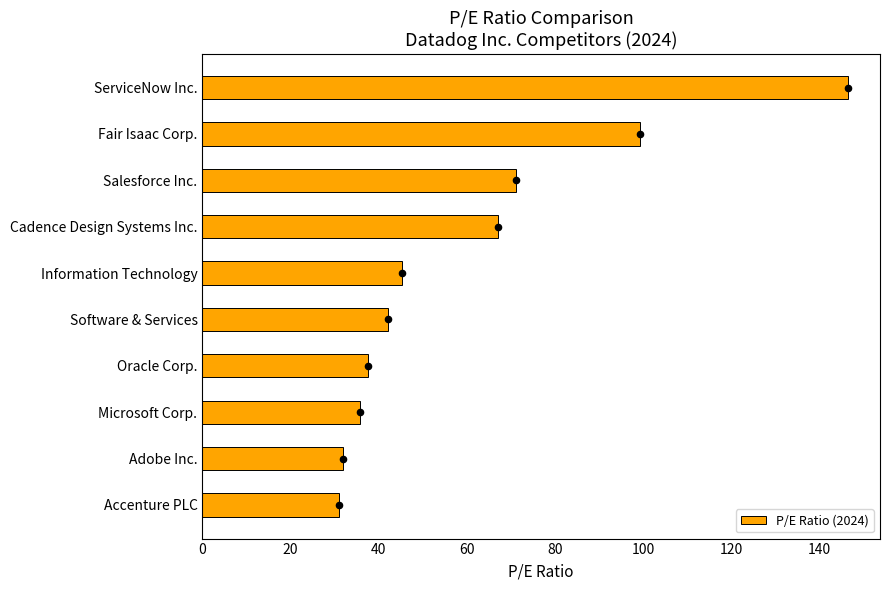

What is the difference between the second highest and second lowest values in the P/E Ratio (2024) series?

67.3